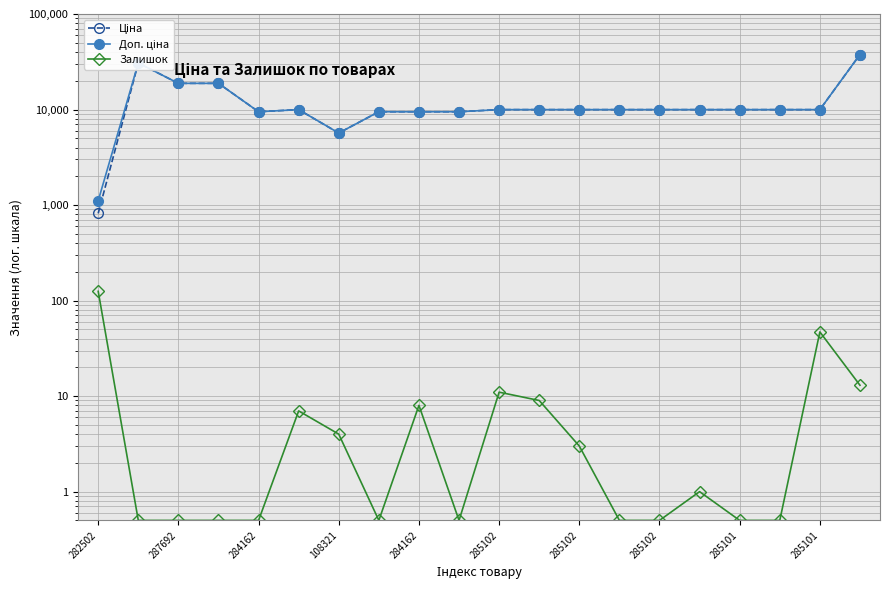

At which category is the sum across all series the highest?

19